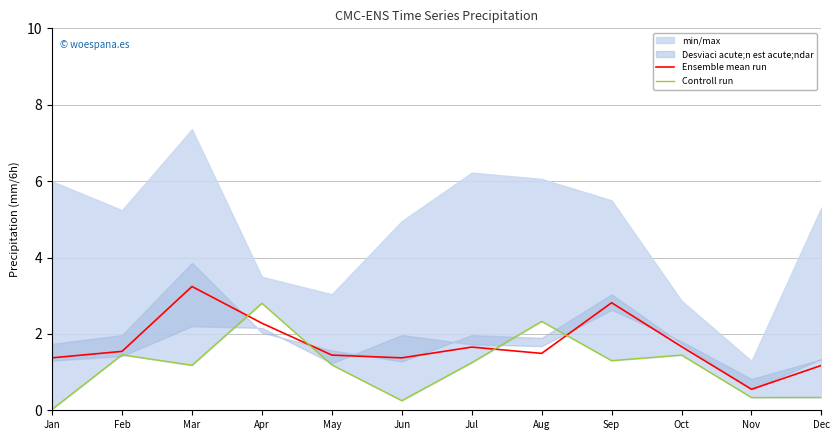

At which category is the sum across all series the highest?

Apr